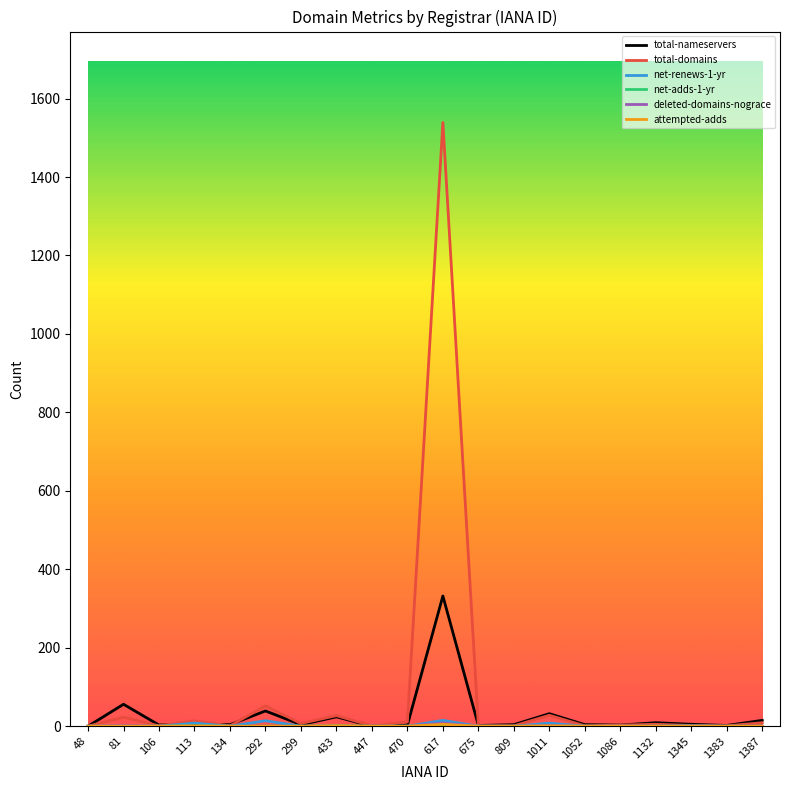

Which series has the largest range (max minus min)?

total-domains